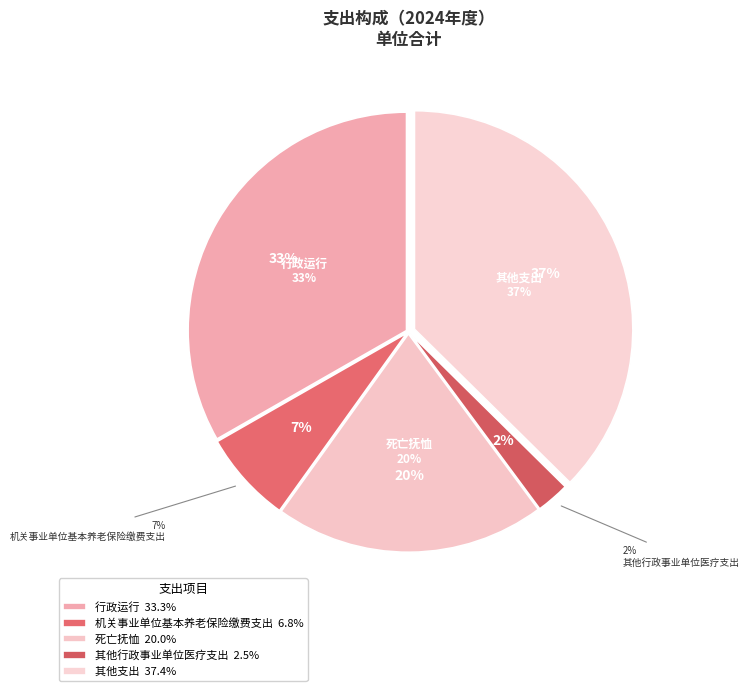

The 死亡抚恤 slice represents 20% of the pie. True or false?

True